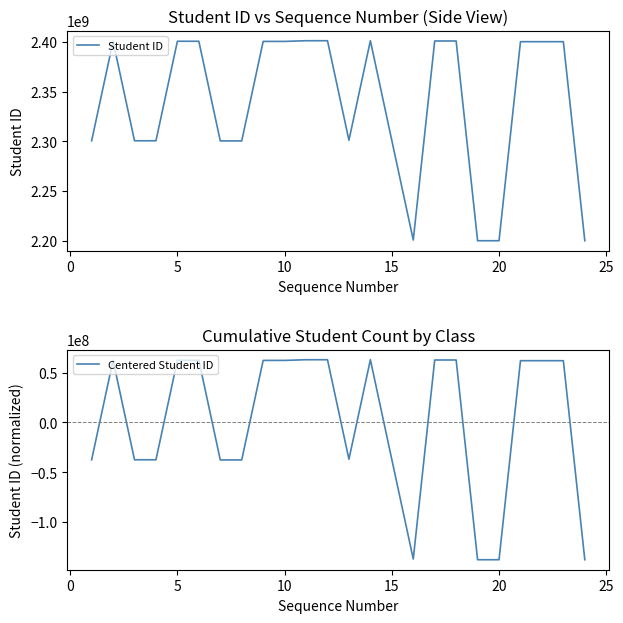

What is the minimum value for Student ID?

2200170310